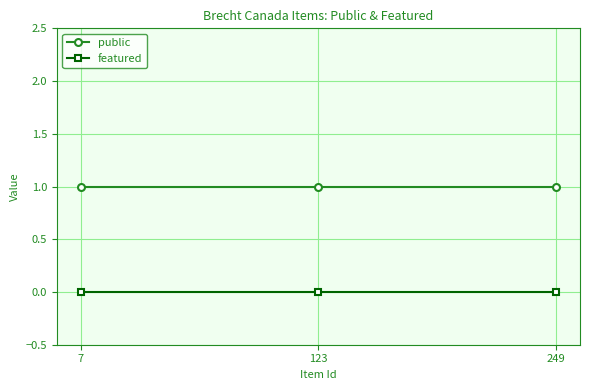

Reading right to left, list all the values displayed in this chart.

public: 249=1	123=1	7=1
featured: 249=0	123=0	7=0